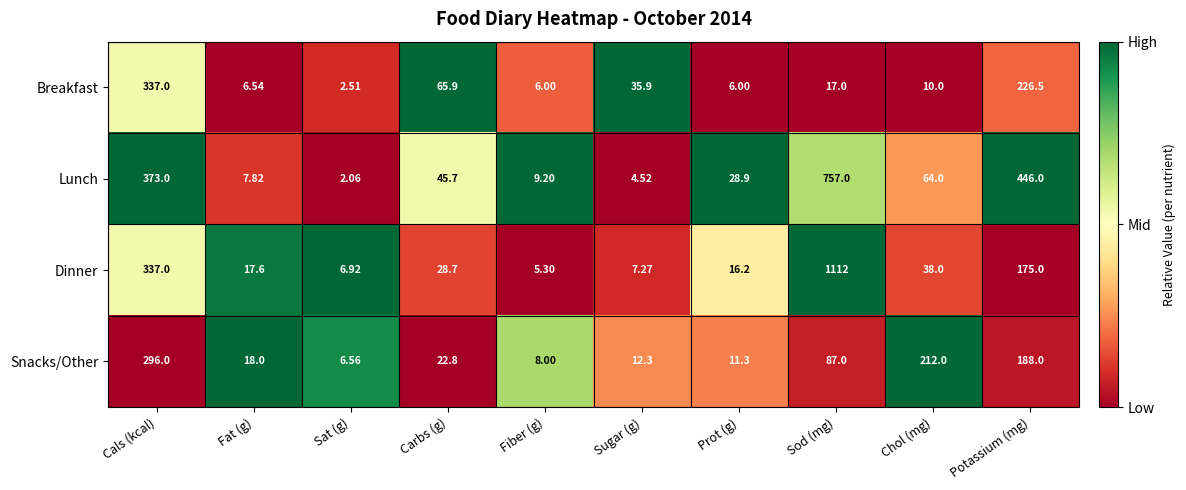

What is the maximum value shown in the chart?

1112.0